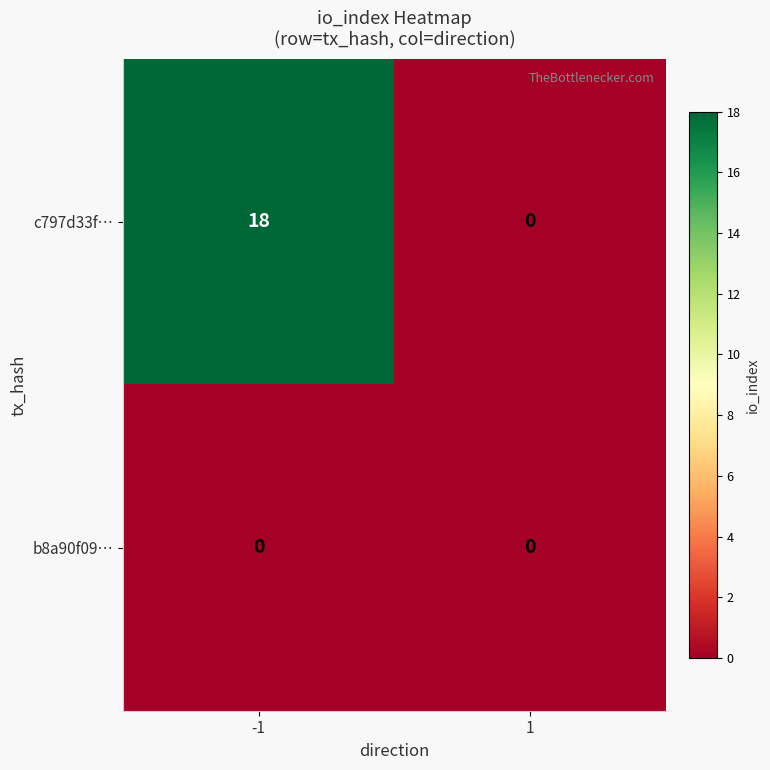

What is the sum of all c797d33f… values?

18